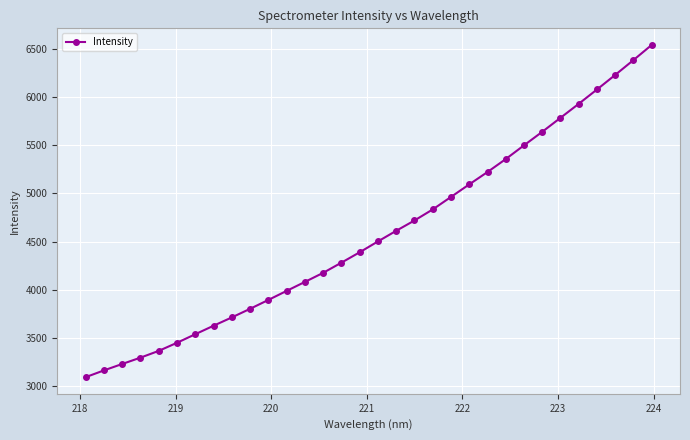

What is the average value?

4576.7